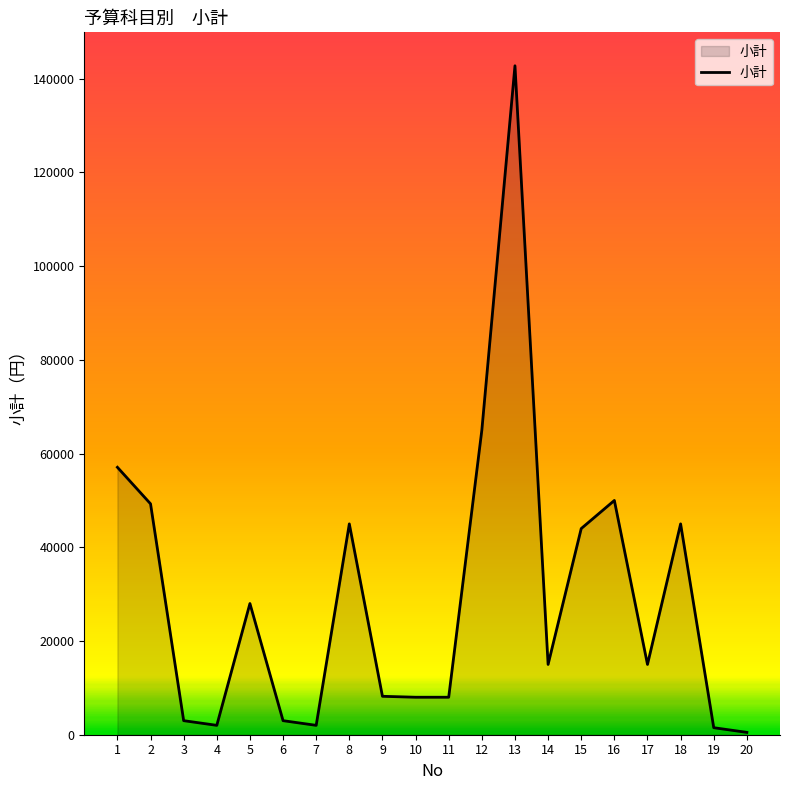

How many lines are shown in the chart?

1